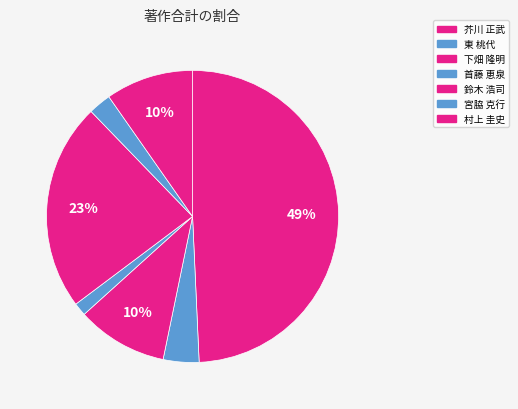

What is the ratio of the value at 首藤 恵泉 to the value at 東 桃代?

0.4